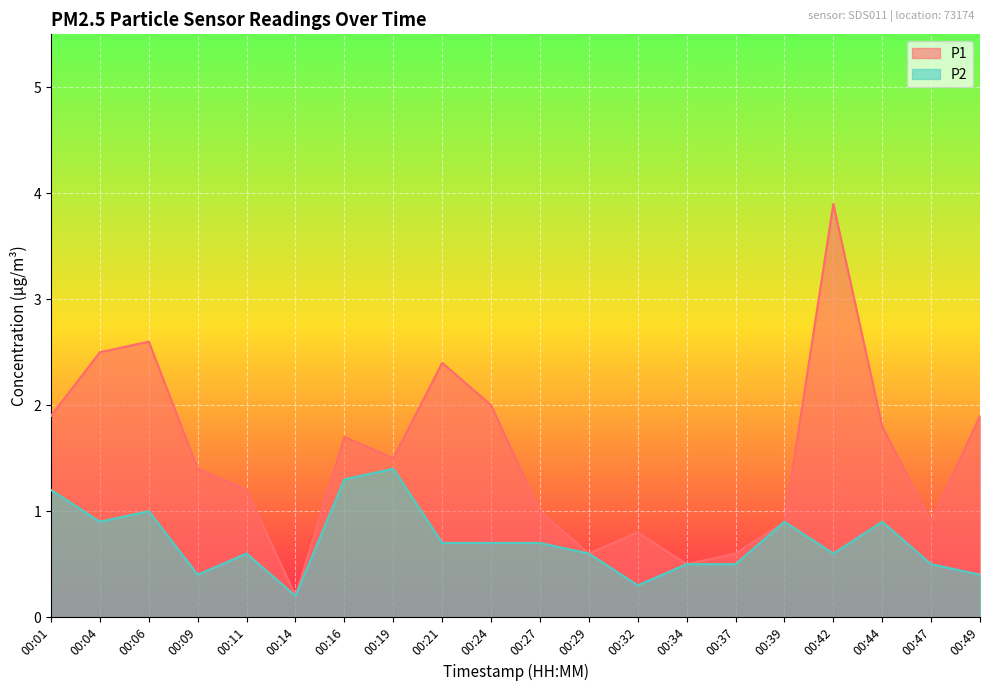

Reading left to right, list all the values displayed in this chart.

P1: 00:01=1.9	00:04=2.5	00:06=2.6	00:09=1.4	00:11=1.2	00:14=0.2	00:16=1.7	00:19=1.5	00:21=2.4	00:24=2.0	00:27=1.0	00:29=0.6	00:32=0.8	00:34=0.5	00:37=0.6	00:39=0.9	00:42=3.9	00:44=1.8	00:47=0.9	00:49=1.9
P2: 00:01=1.2	00:04=0.9	00:06=1.0	00:09=0.4	00:11=0.6	00:14=0.2	00:16=1.3	00:19=1.4	00:21=0.7	00:24=0.7	00:27=0.7	00:29=0.6	00:32=0.3	00:34=0.5	00:37=0.5	00:39=0.9	00:42=0.6	00:44=0.9	00:47=0.5	00:49=0.4